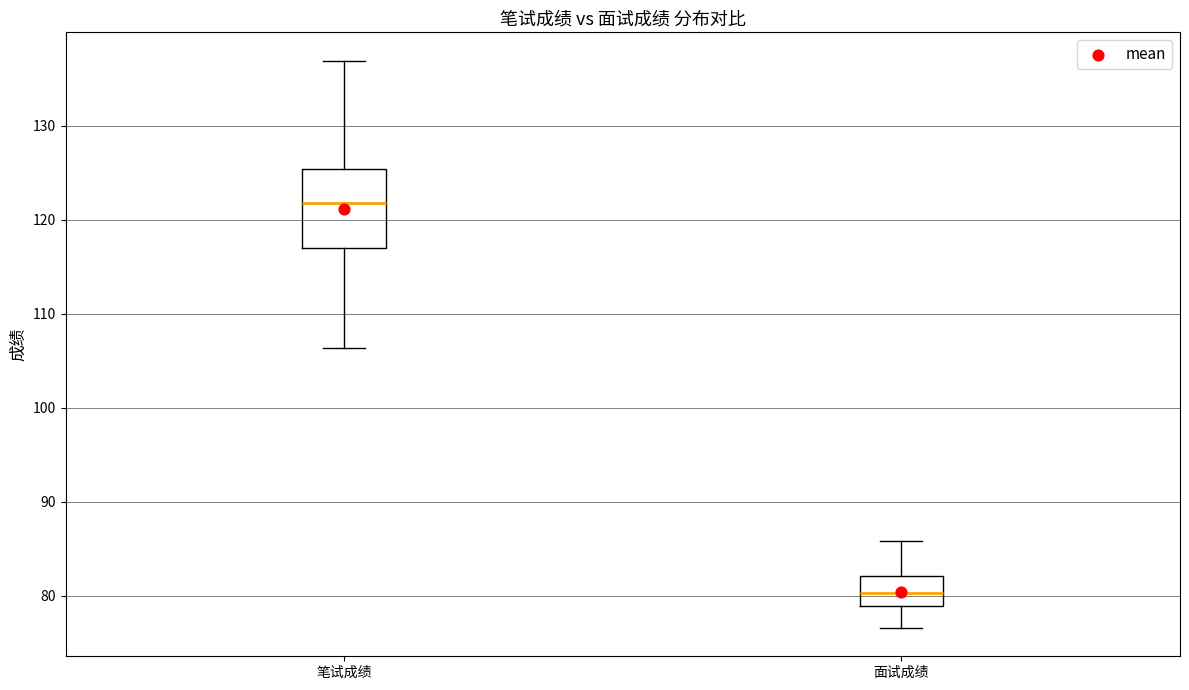

Which box has the lowest median line?

面试成绩